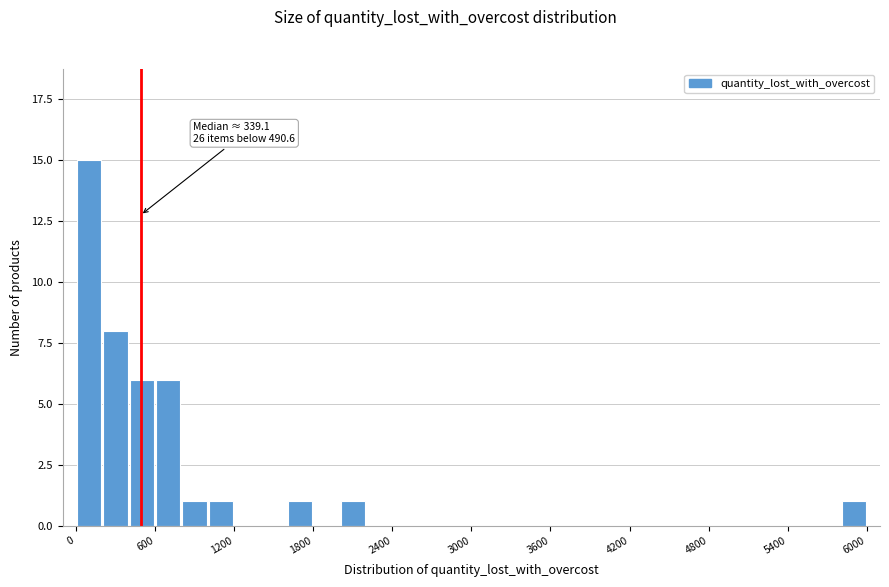

Around what value on the x-axis is the tallest bar? Give the approximate position of its centre, as read against the axis.

100